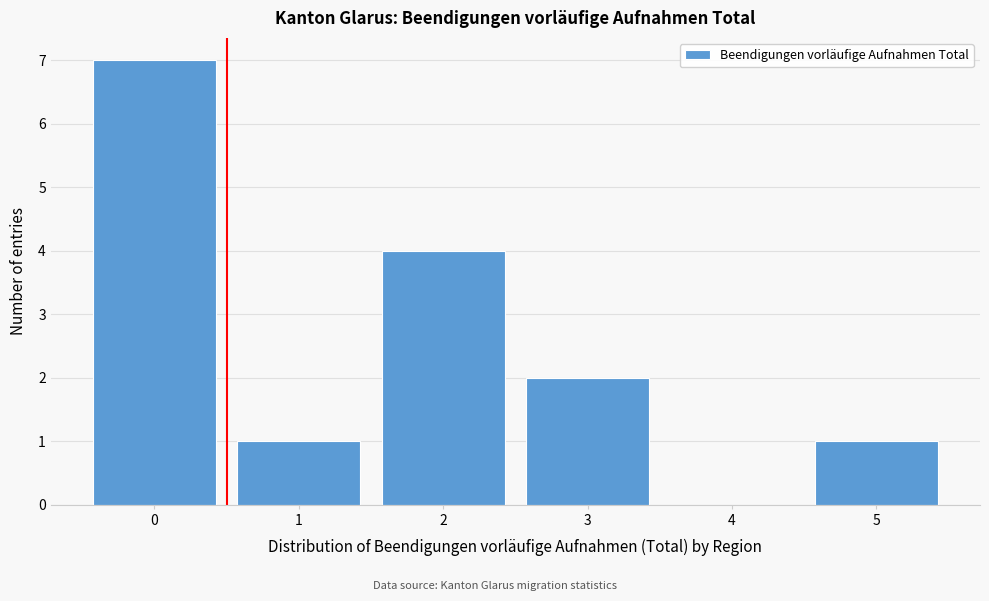

Reading left to right, extract all data points from this chart.

0=7	1=1	2=4	3=2	4=0	5=1